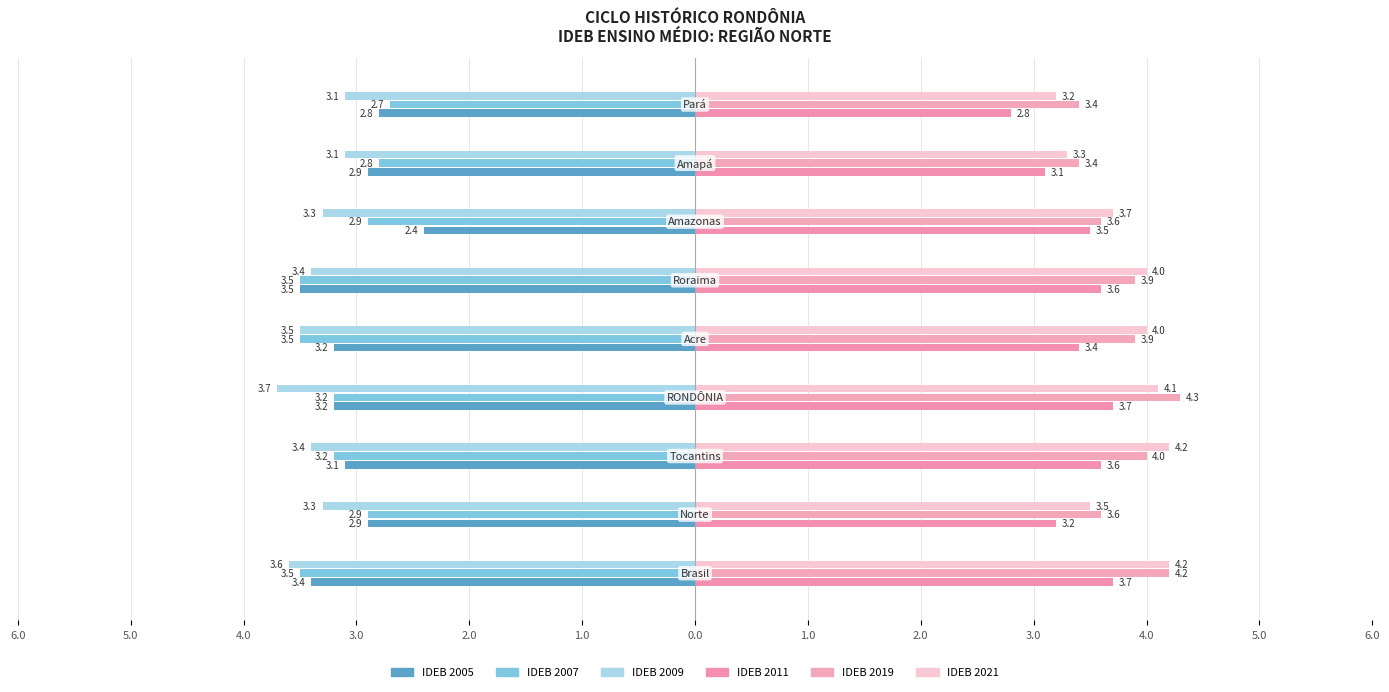

What is the smallest value displayed?

-3.7